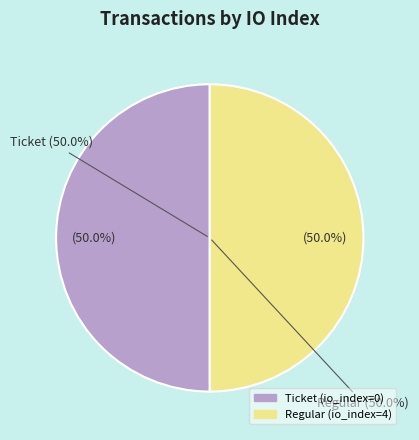

Between Regular (io_index=4) and Ticket (io_index=0), which is larger?

Regular (io_index=4)